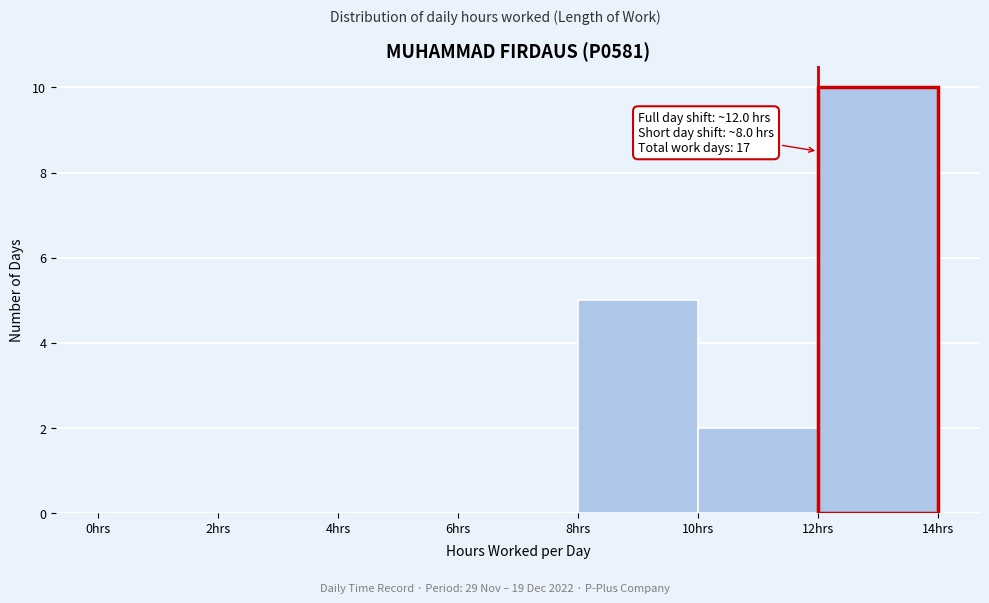

Which range on the x-axis has the tallest bar?

12 to 14